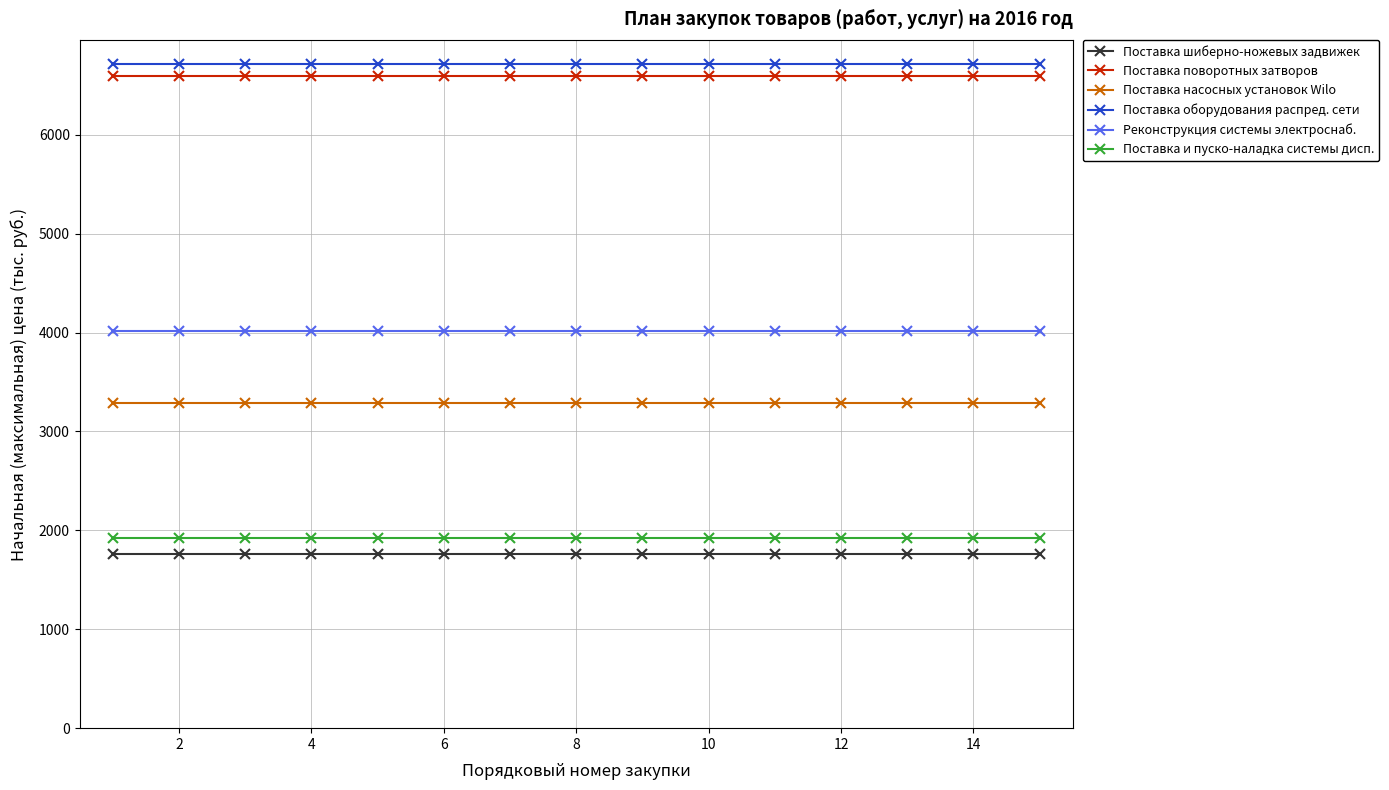

True or false: Реконструкция системы электроснаб. and Поставка оборудования распред. сети cross at least once.

False